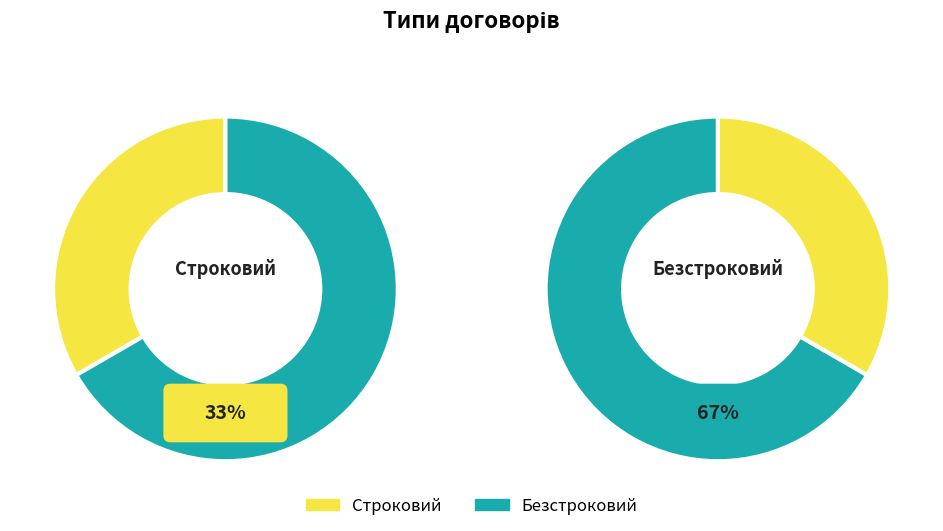

Which slice is the smallest?

Строковий